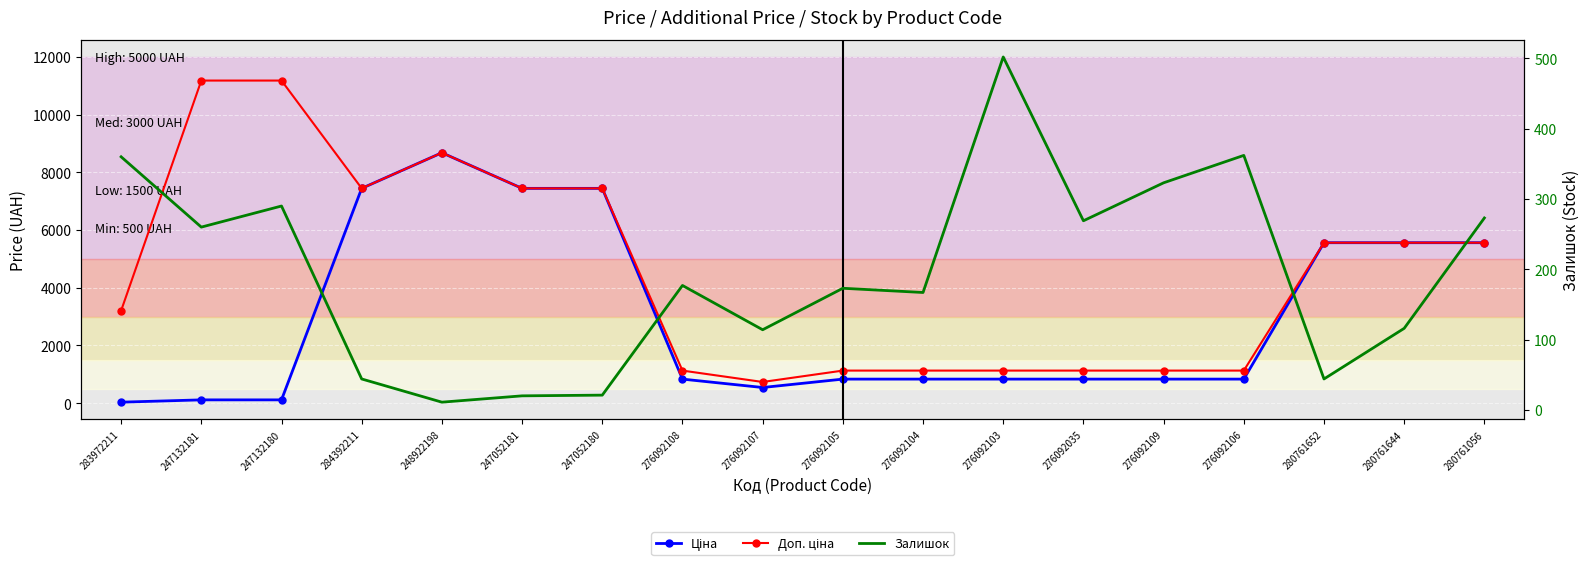

Reading right to left, list all the values displayed in this chart.

Ціна: 5560.3	5560.3	5560.3	831.5	831.5	831.5	831.5	831.5	831.5	540.5	831.5	7444.6	7444.6	8679.5	7444.6	111.8	111.8	32.0
Доп. ціна: 5560.3	5560.3	5560.3	1126.7	1126.7	1126.7	1126.7	1126.7	1126.7	732.0	1126.7	7444.6	7444.6	8679.5	7444.6	11182.0	11182.0	3205.0
Залишок: 273.0	116.0	44.0	362.0	323.0	269.0	502.0	167.0	173.0	114.0	177.0	21.0	20.0	11.0	44.0	290.0	260.0	360.0